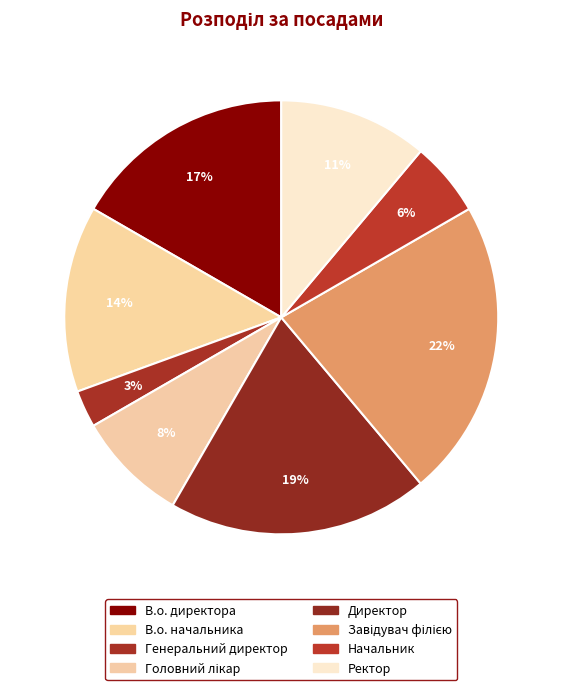

Count the number of slices in the pie.

8